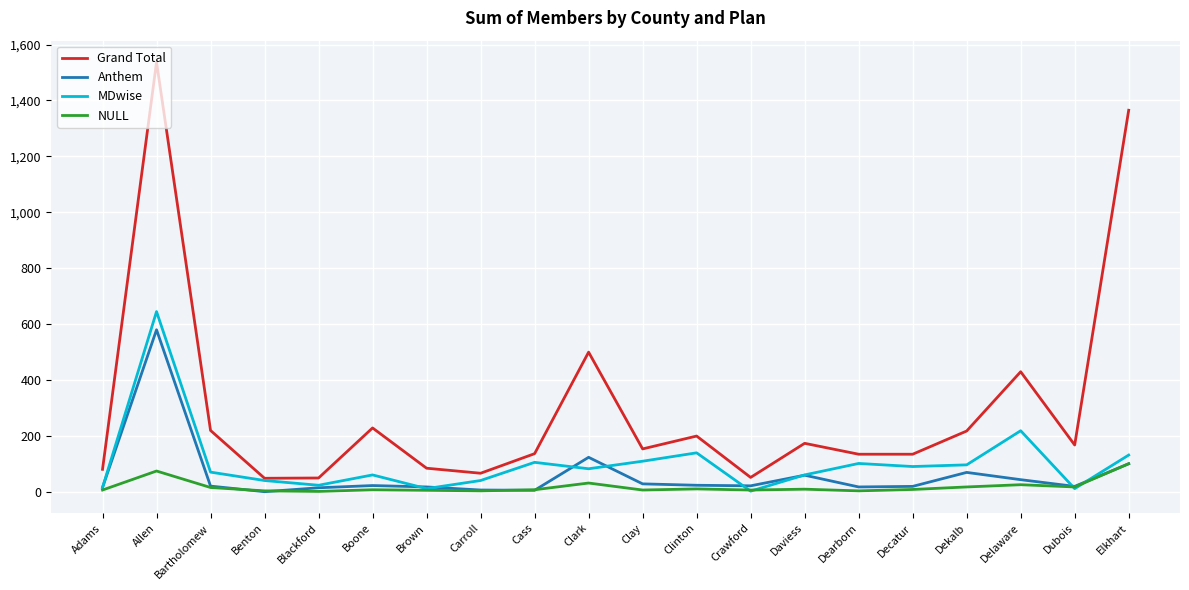

Which series changed the most between Bartholomew and Elkhart?

Grand Total